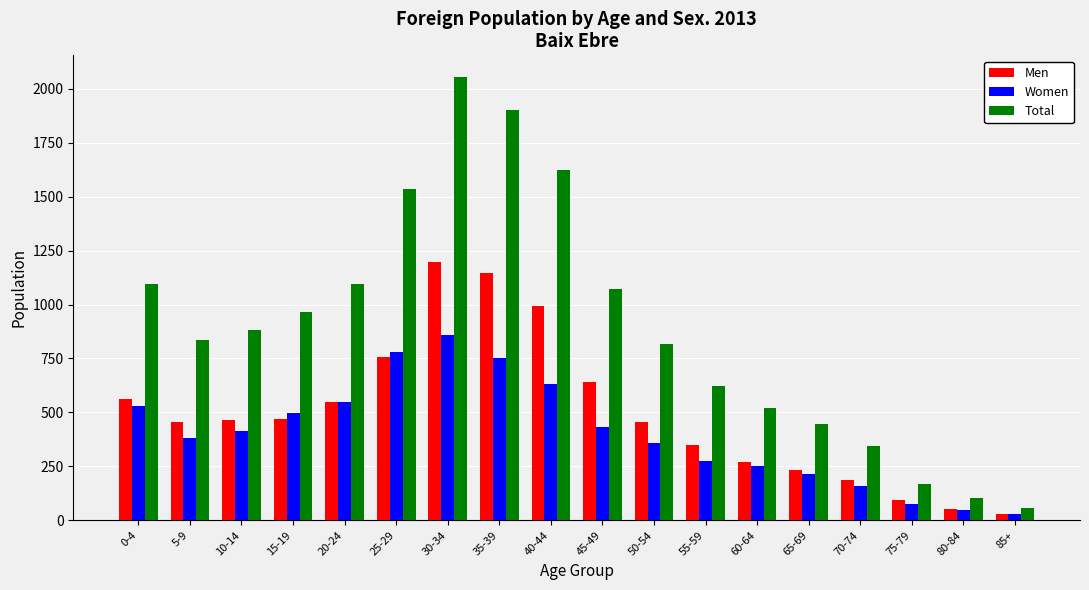

Between 25-29 and 55-59, which series saw the biggest shift?

Total